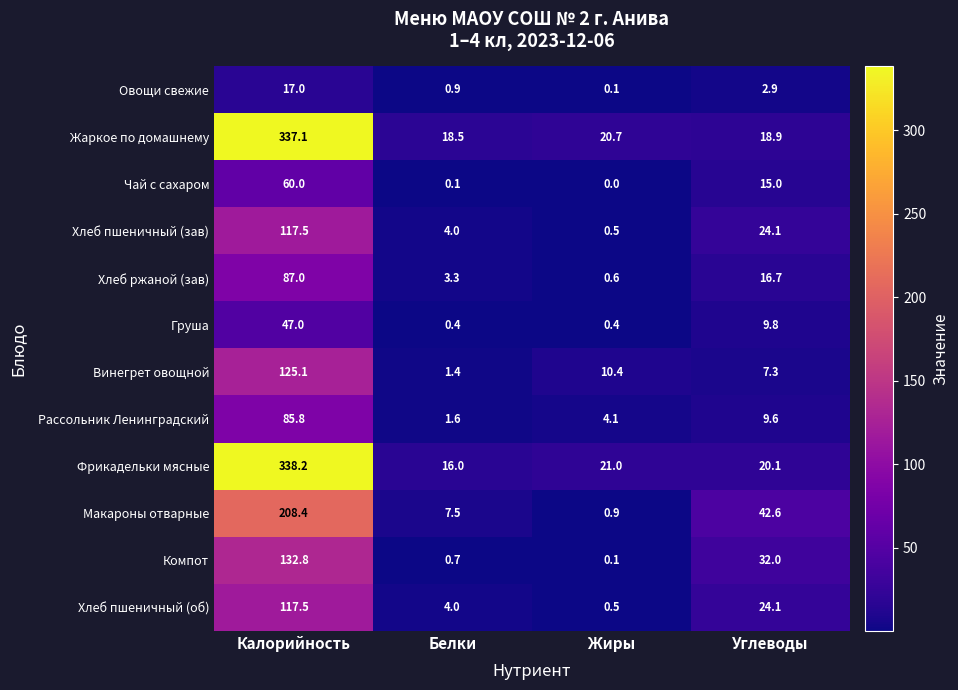

What is the average value of the Рассольник Ленинградский series?

25.3